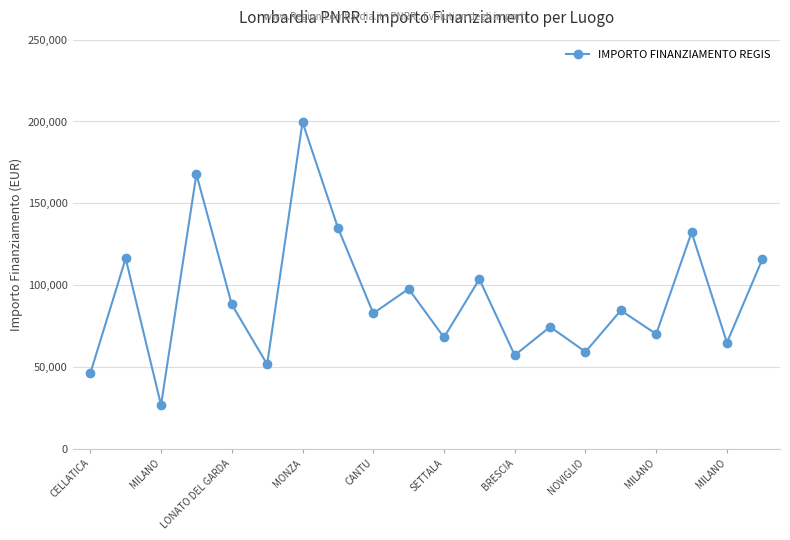

How many data points are less than 84538?

10